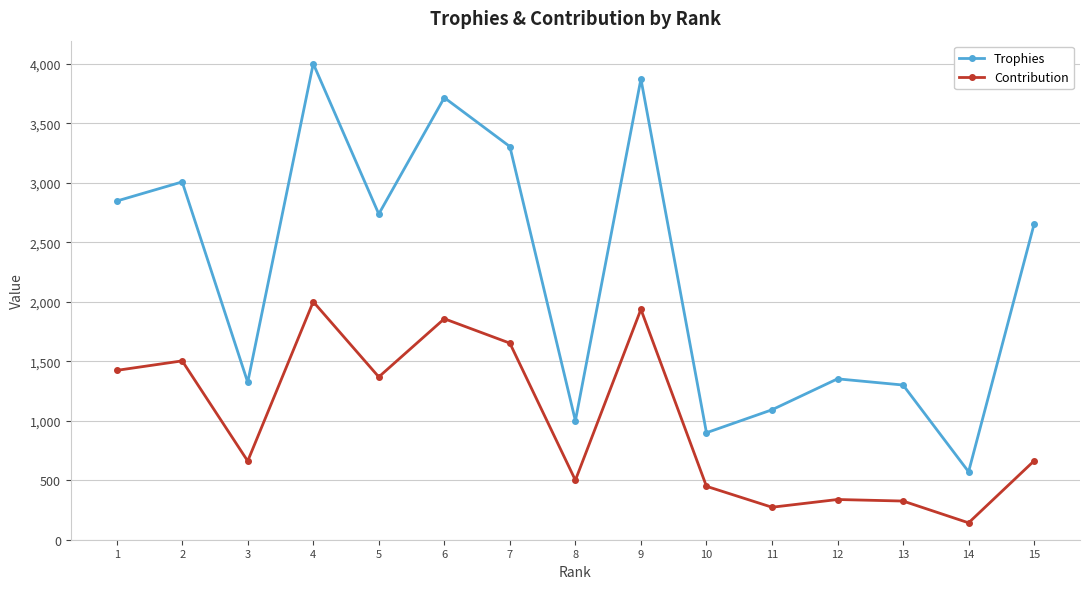

Which series has the largest total across all categories?

Trophies